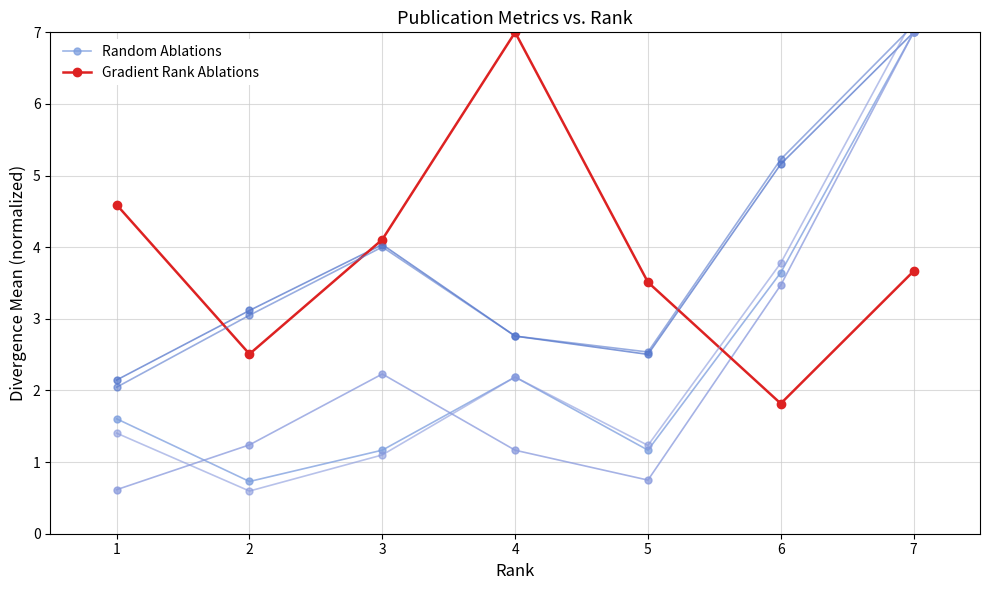

Count the number of categories in the chart.

7